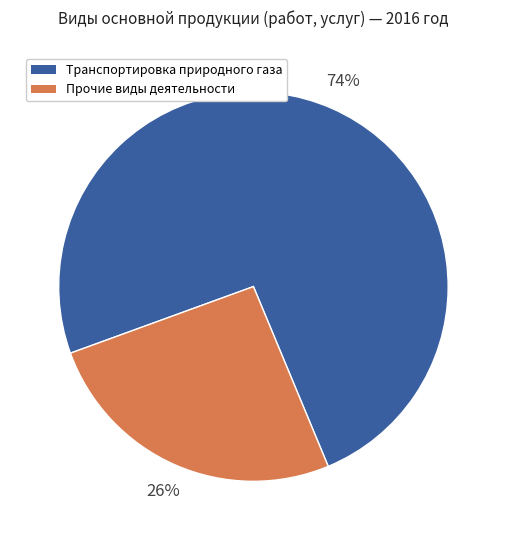

How many segments does this pie chart have?

2